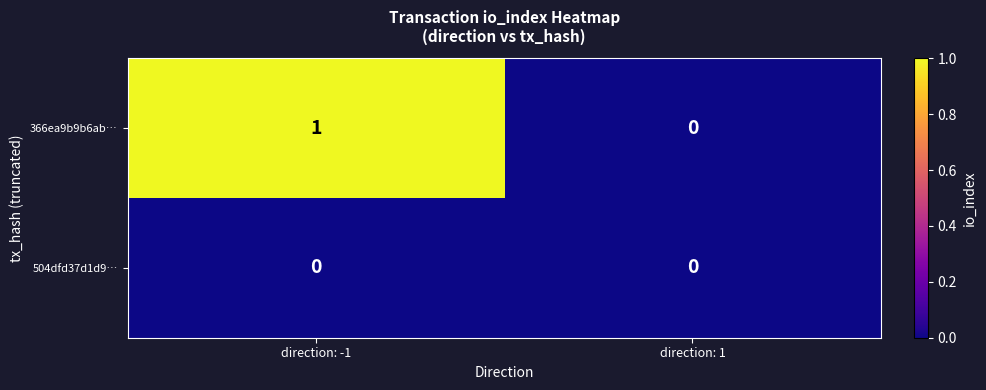

The 366ea9b9b6ab… series shows 0 at direction: 1. True or false?

True